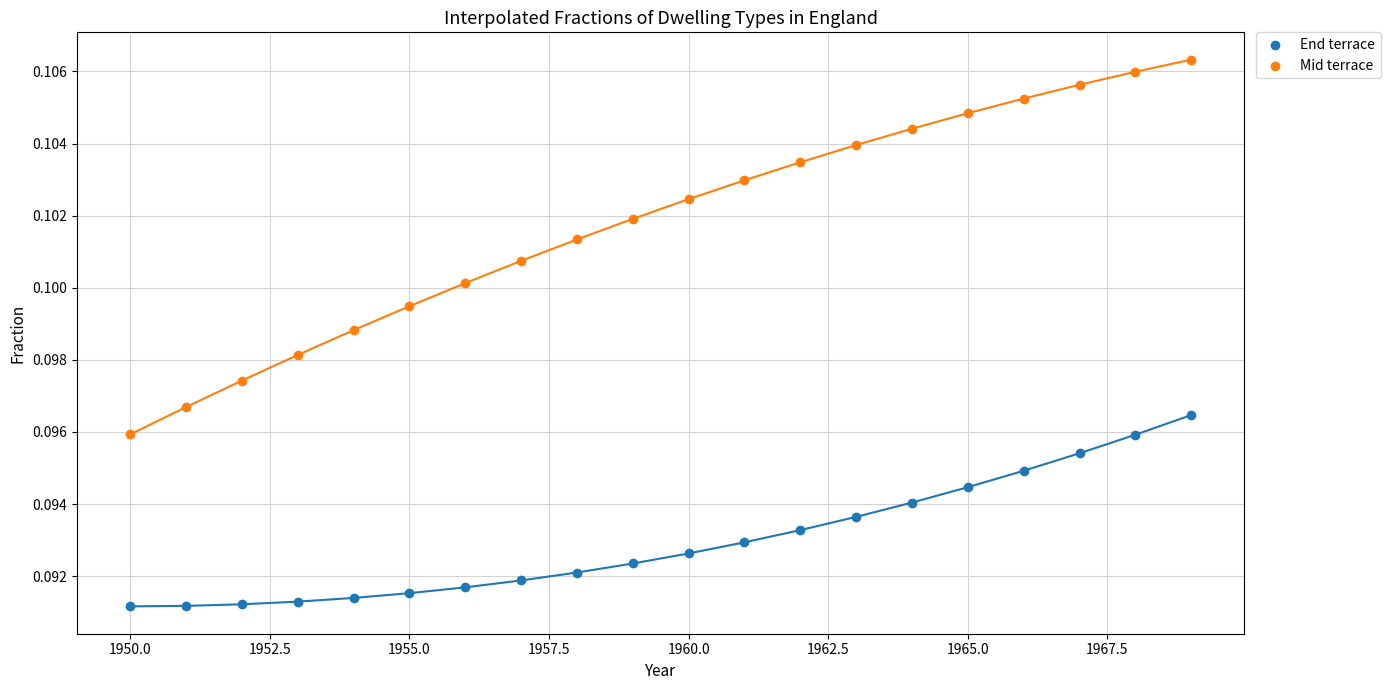

Across all data points, what is the range of X values (max minus min)?

19.0